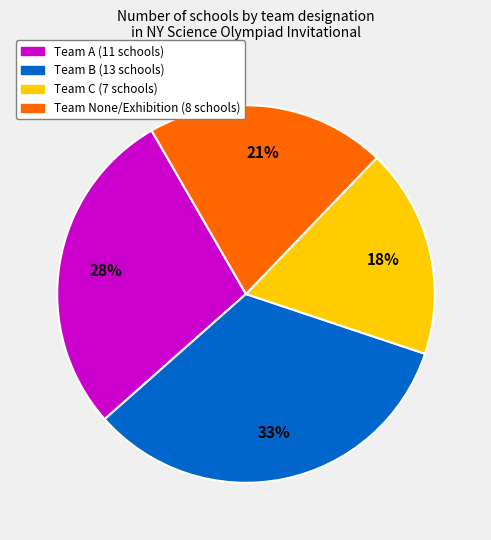

To the nearest percent, what is the average slice percentage?

25%